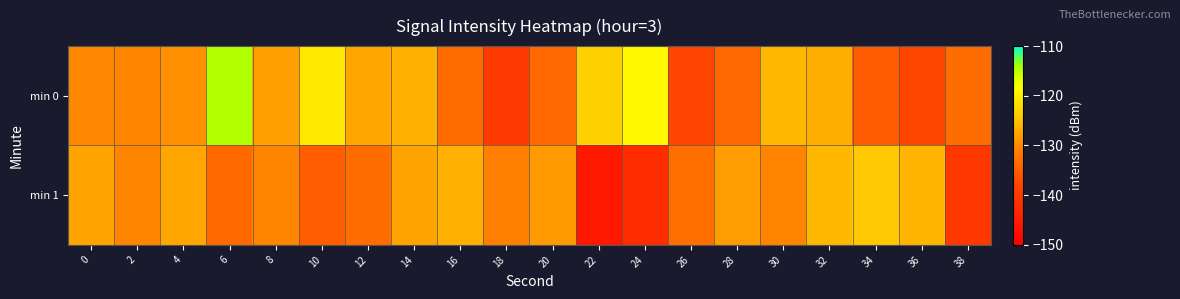

At which category does the chart reach its minimum across all series?

22